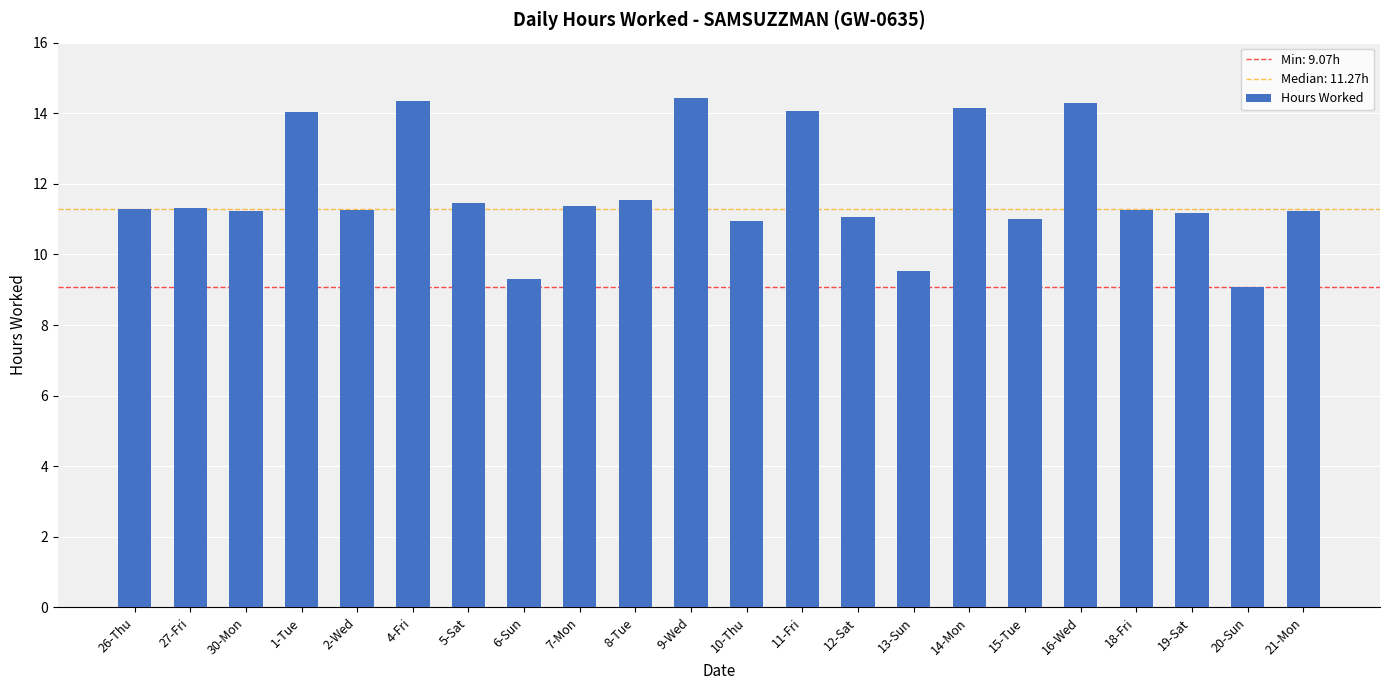

How many distinct data groups are displayed?

1